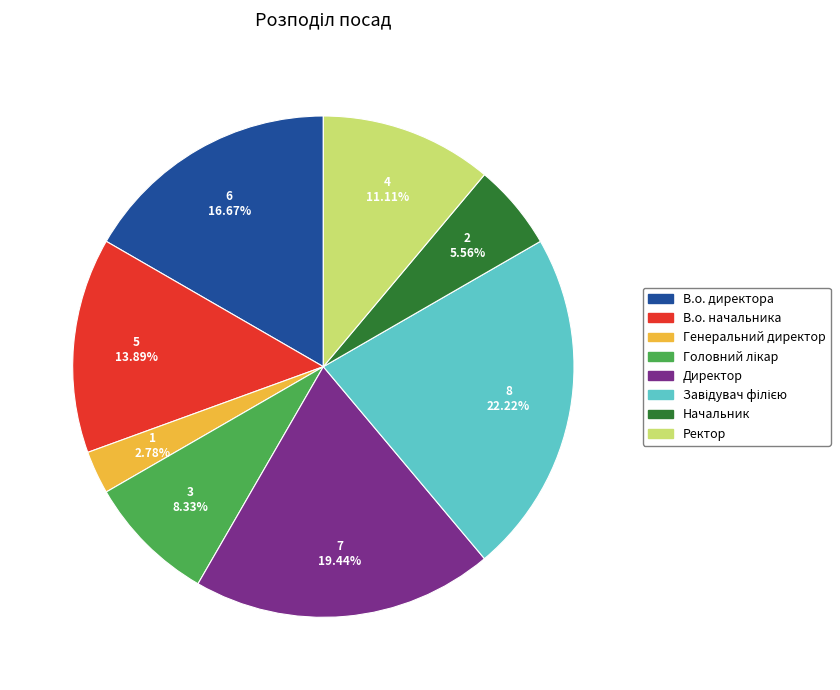

What is the ratio of the value at Генеральний директор to the value at Начальник?

0.5